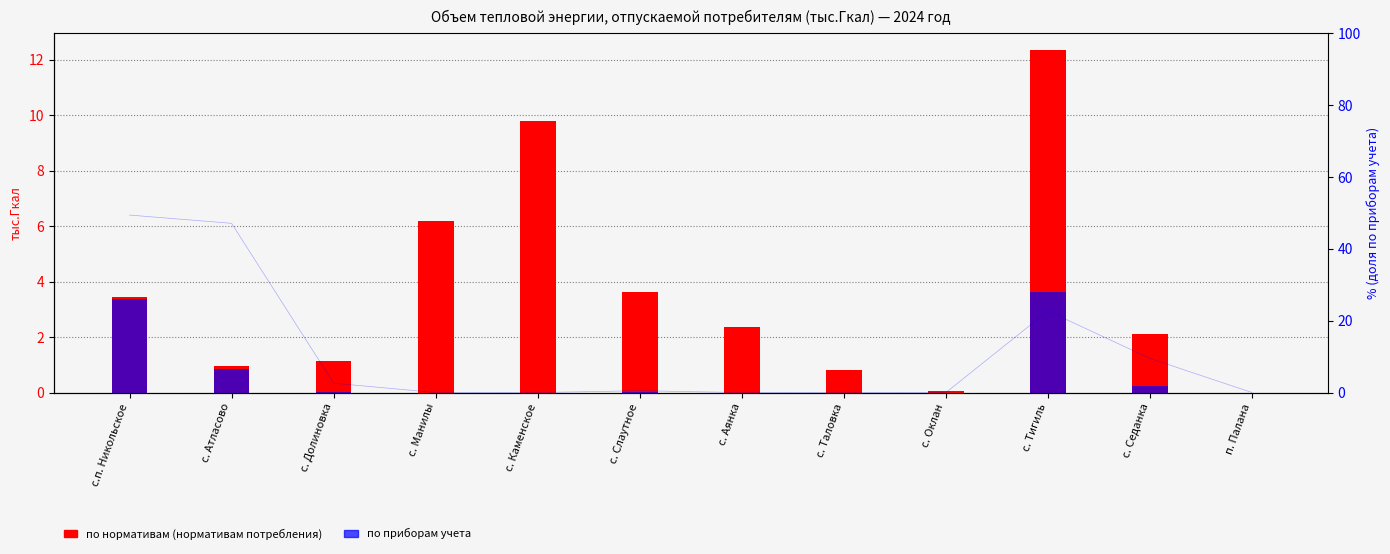

Which category has the lowest value across all series?

п. Палана